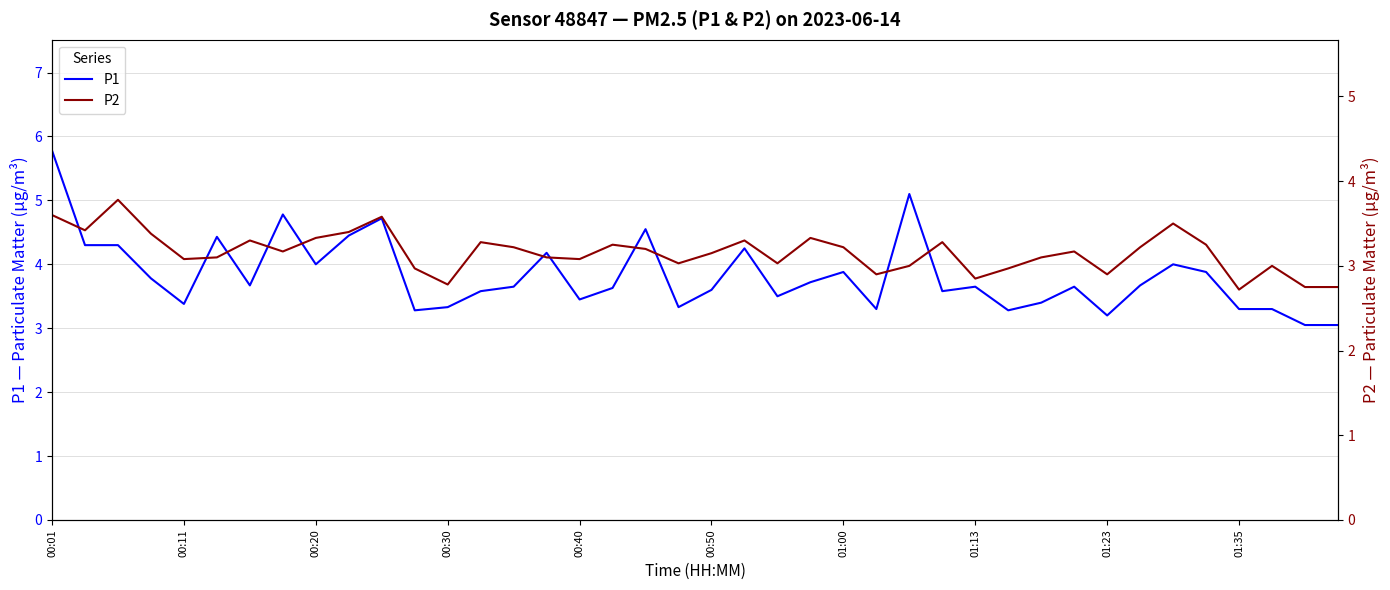

Which series has the largest total across all categories?

P1